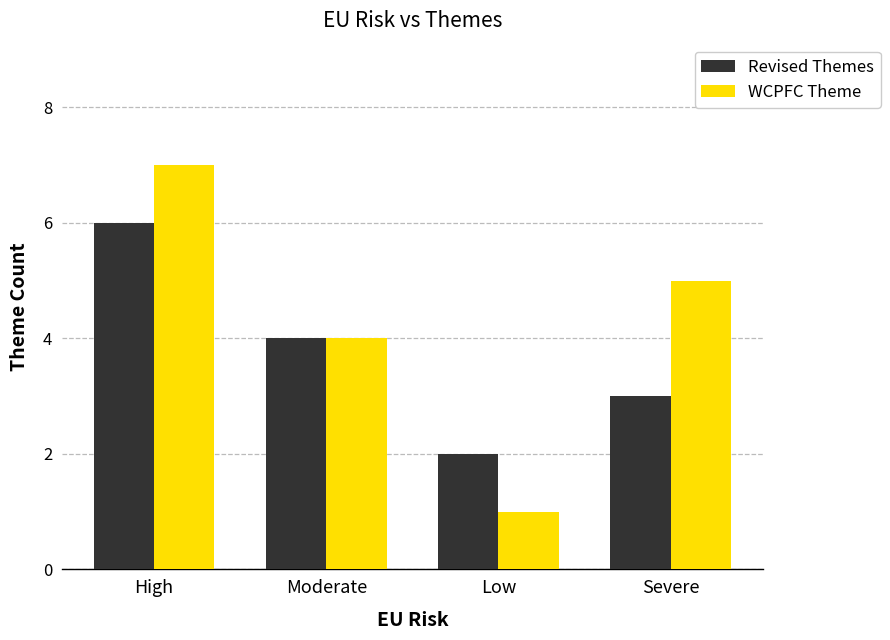

What is the sum of the Revised Themes values at Low and Severe?

5